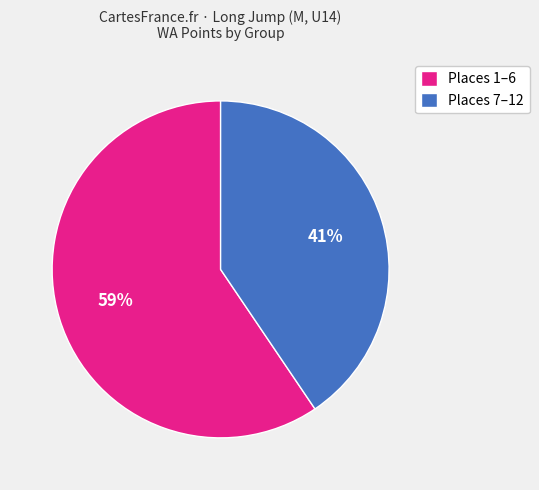

What is the largest slice in the pie chart?

Places 1–6